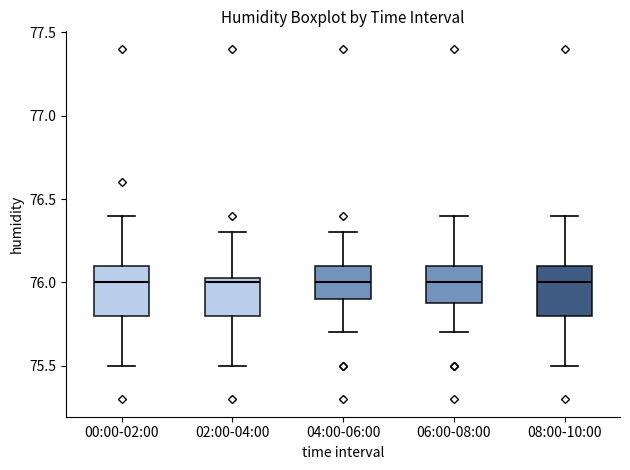

Reading left to right, read every box against the y-axis: the position of its median line, the range the box covers, and the ends of its whiskers. The values are not printed on the chart, so give them approximately, as read against the axis.

00:00-02:00: median 76.00, box 75.80 to 76.10, whiskers 75.50 to 76.40
02:00-04:00: median 76.00, box 75.80 to 76.05, whiskers 75.50 to 76.30
04:00-06:00: median 76.00, box 75.90 to 76.10, whiskers 75.70 to 76.30
06:00-08:00: median 76.00, box 75.90 to 76.10, whiskers 75.70 to 76.40
08:00-10:00: median 76.00, box 75.80 to 76.10, whiskers 75.50 to 76.40